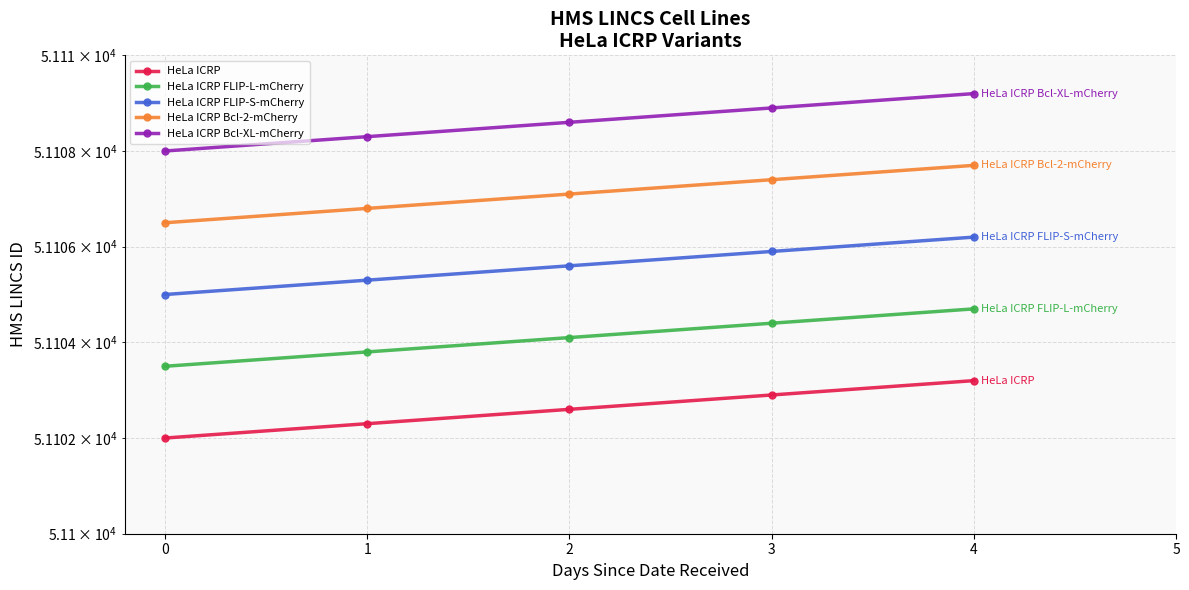

Which series has the widest spread of values?

HeLa ICRP